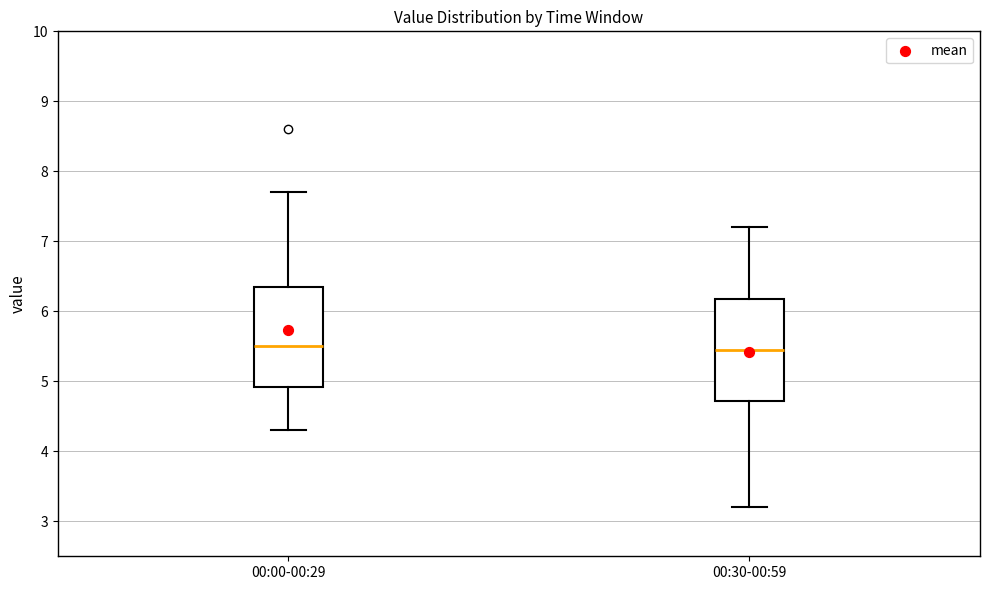

Where is the upper edge of the box for 00:00-00:29 on the y-axis? The values are not printed on the chart, so give them approximately, as read against the axis.

6.4